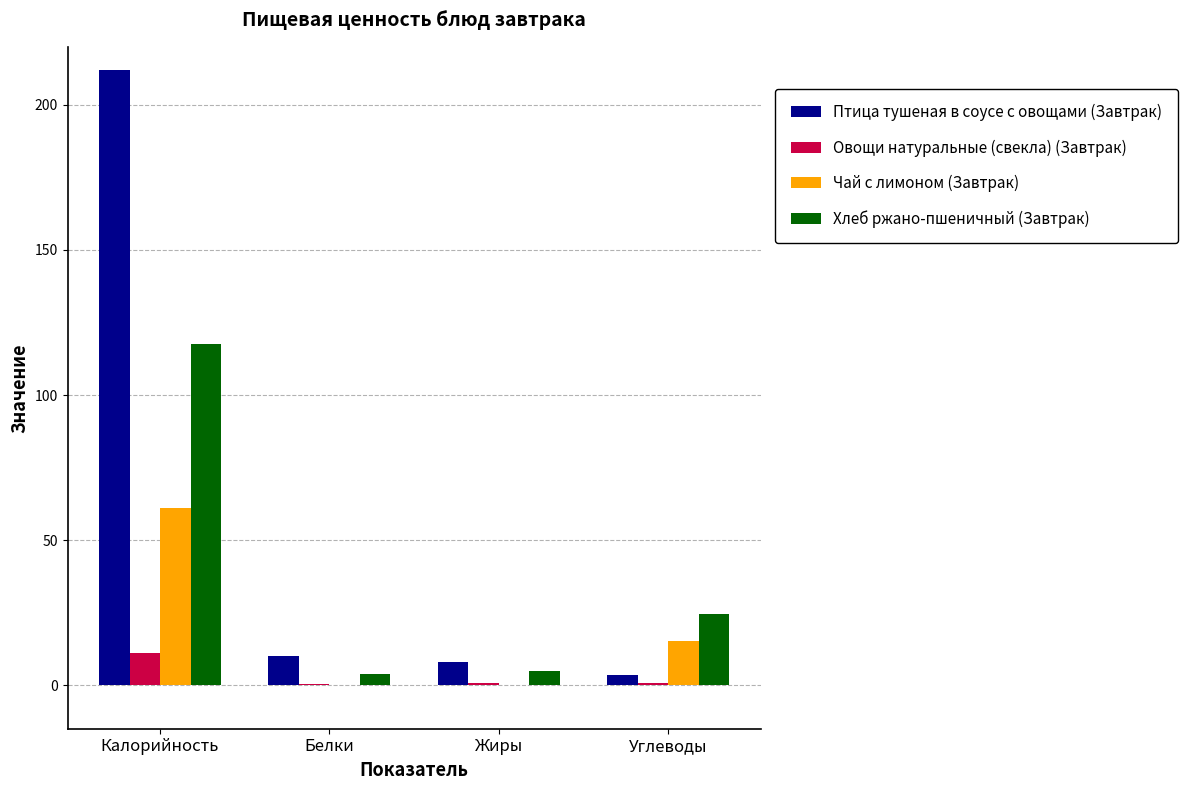

Is it true that Чай с лимоном (Завтрак) equals 87.2 at Калорийность?

False